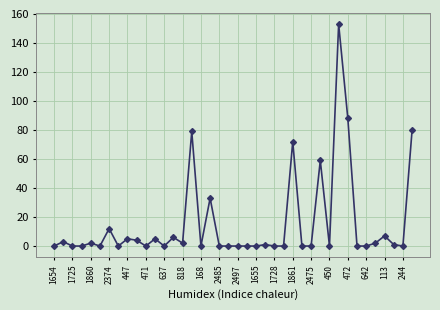

What is the maximum value shown in the chart?

153